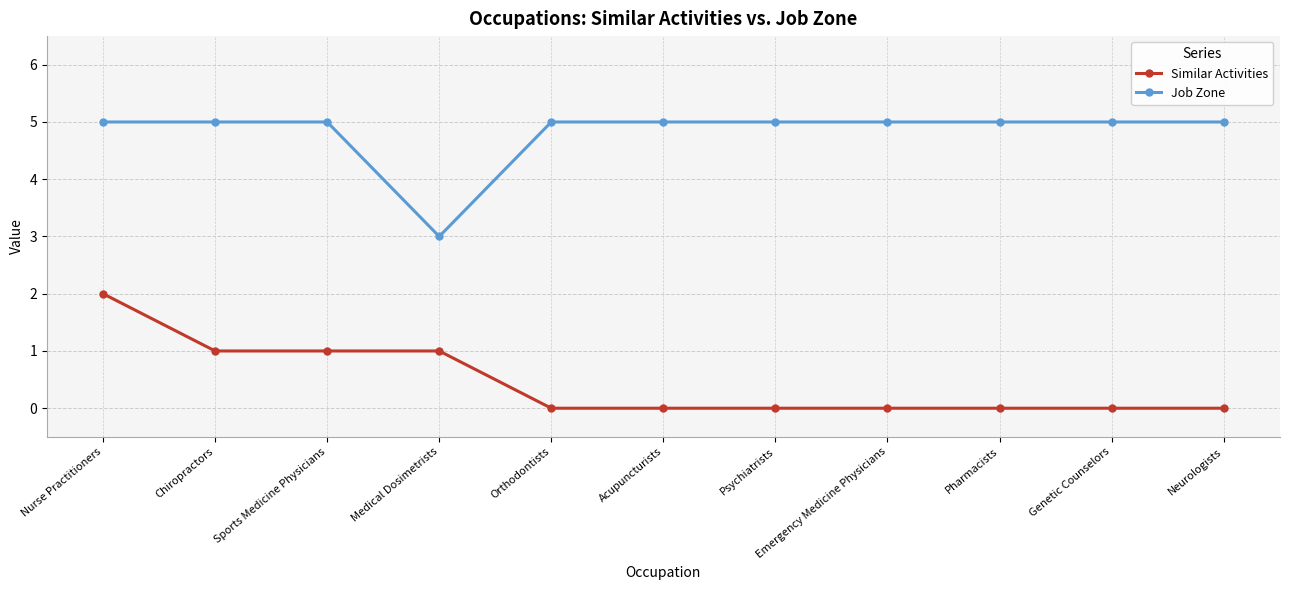

What is the difference between the highest and lowest values at Nurse Practitioners?

3